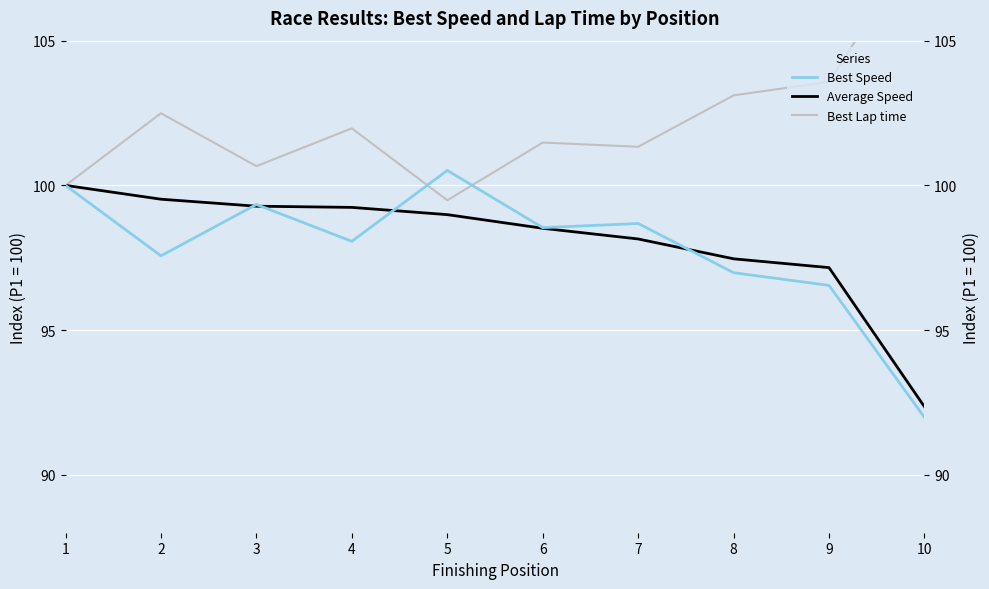

What is the value of the Best Speed point at the 10th from the left?

92.0